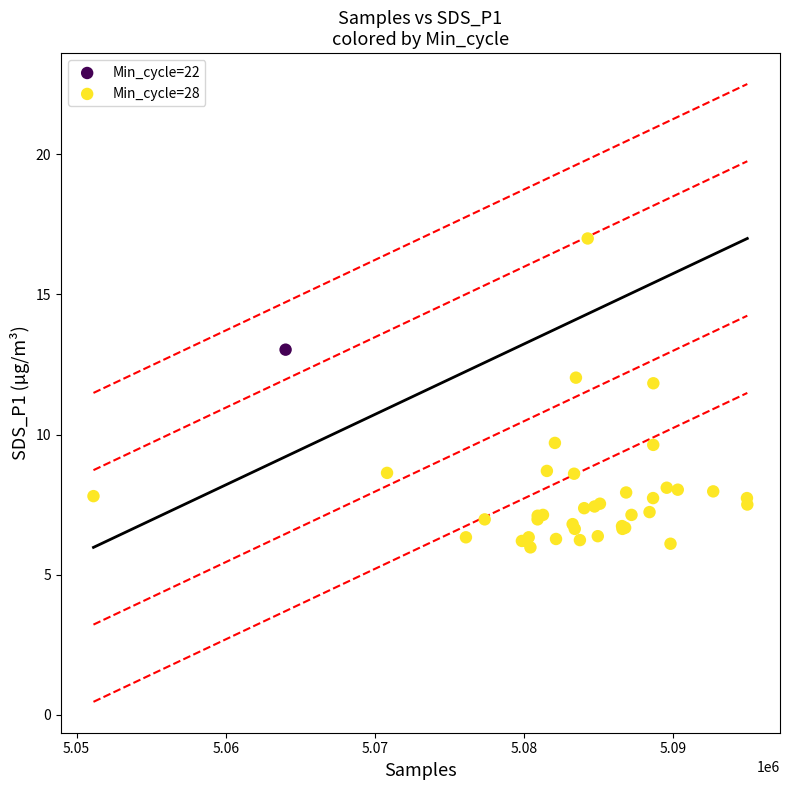

What are all the series names shown in the legend?

Min_cycle=22, Min_cycle=28